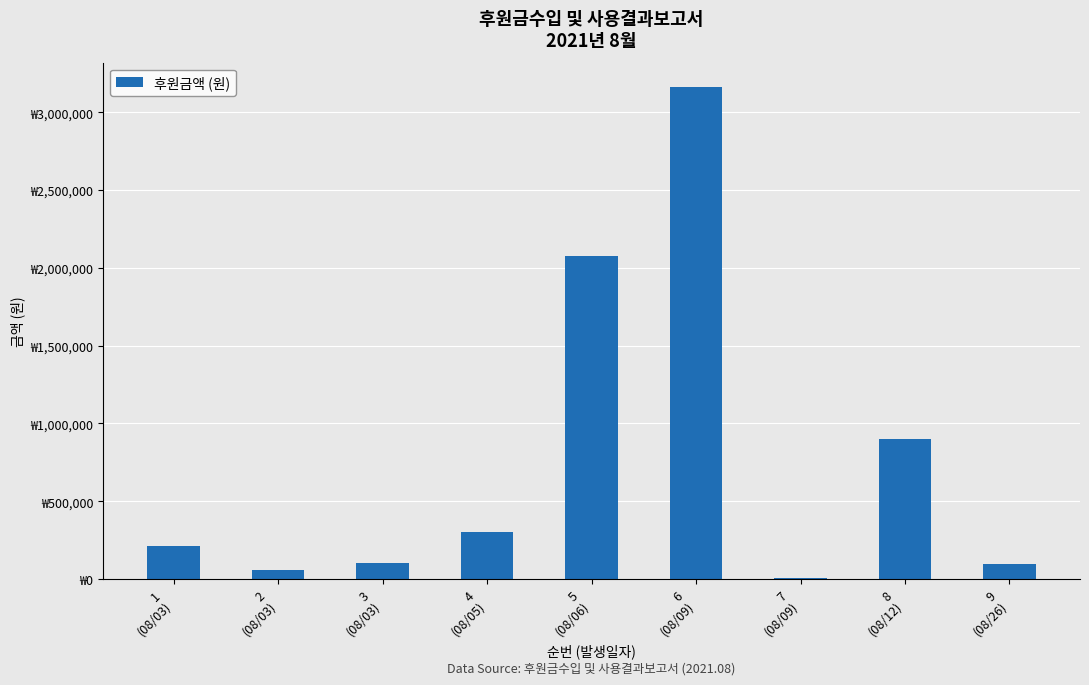

At which category does the chart reach its peak across all series?

6
(08/09)